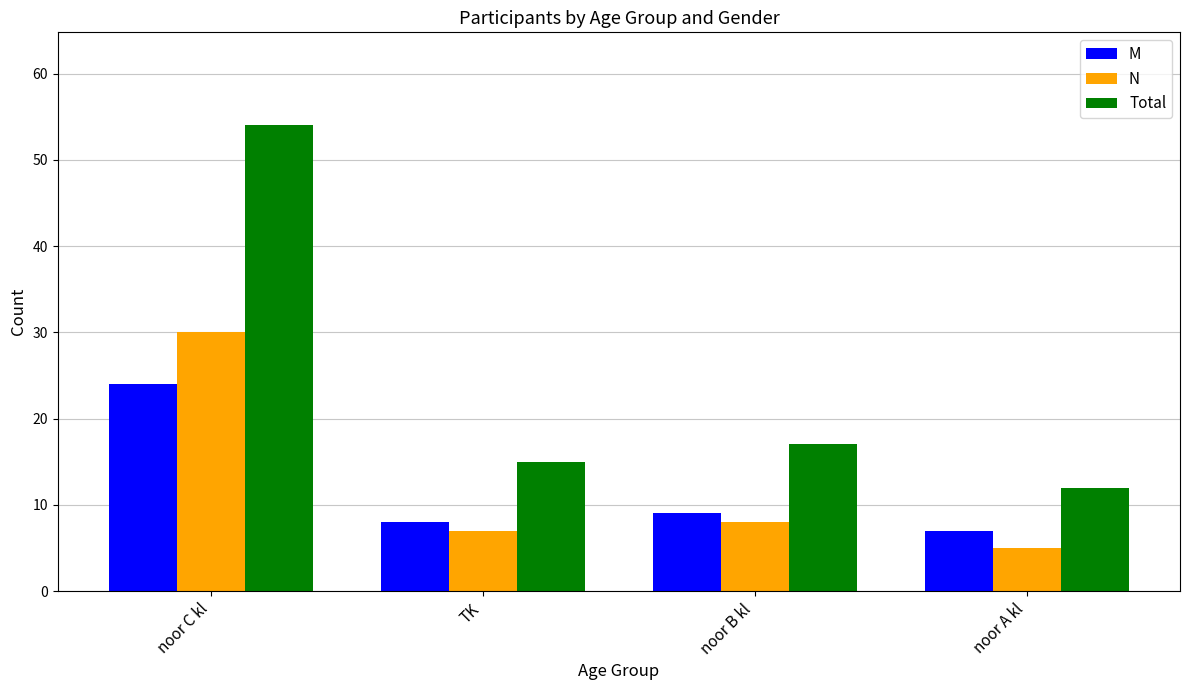

What is the difference between the M values at TK and noor C kl?

16